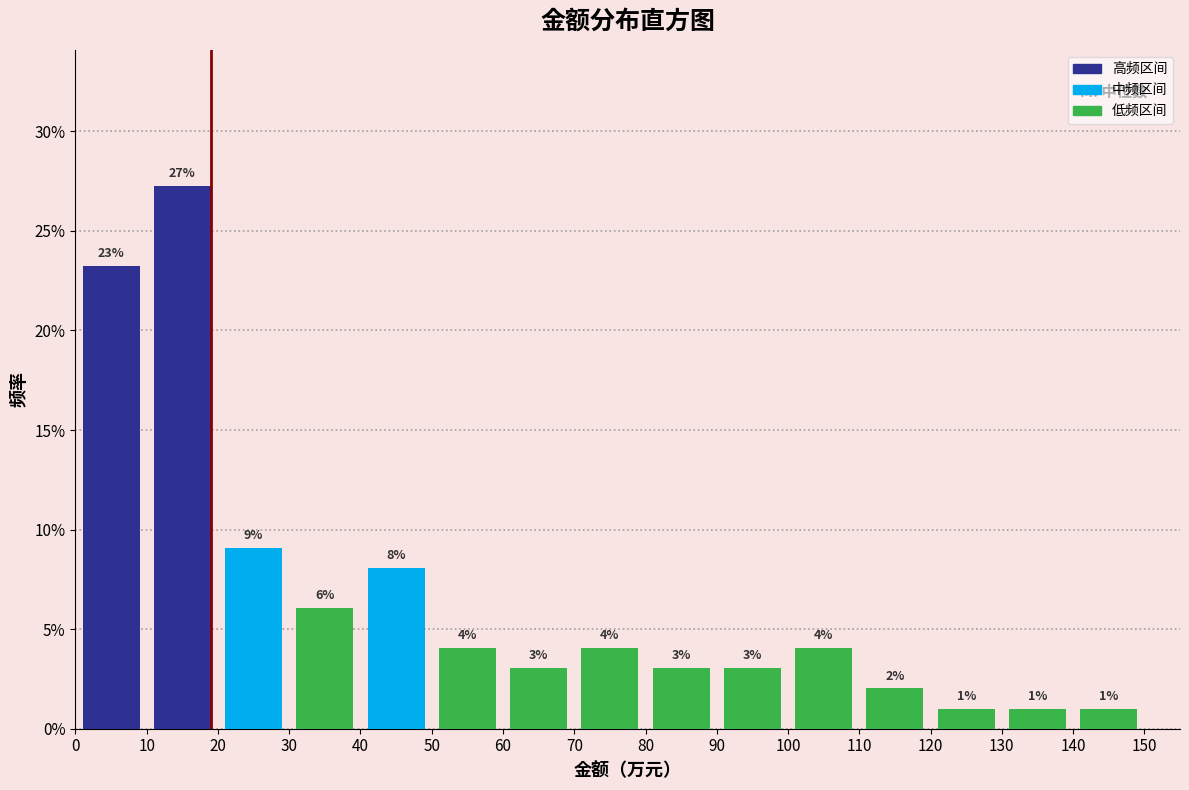

Over which range of the x-axis is the bar tallest?

10 to 20